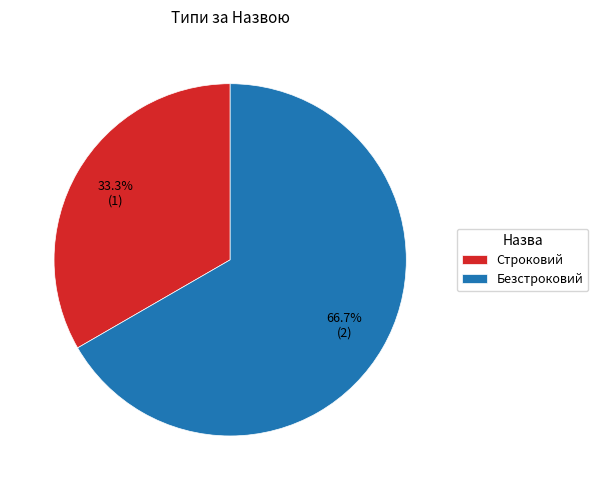

Count the number of slices in the pie.

2